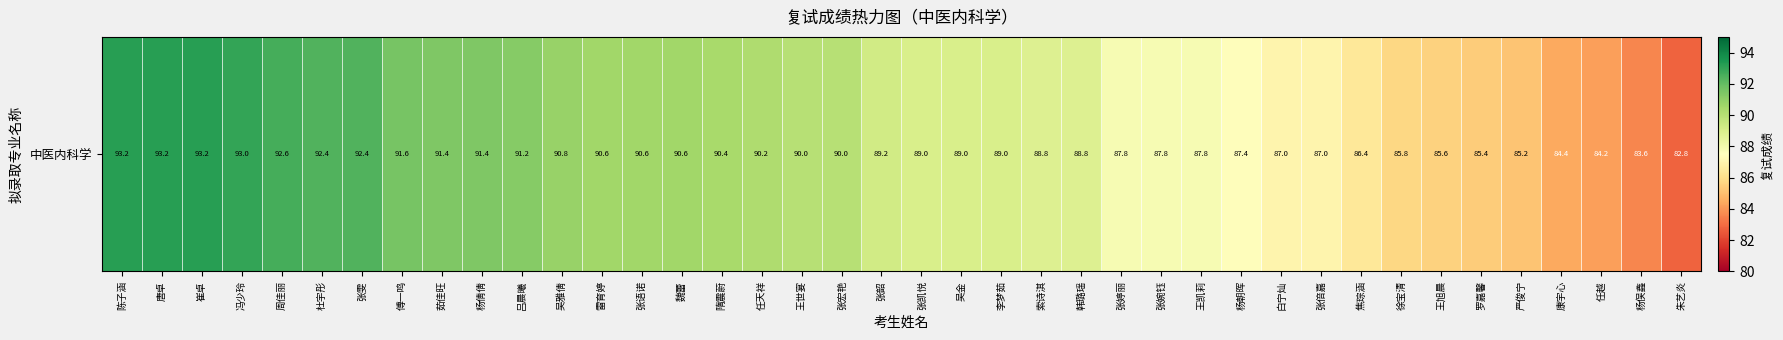

Where is the data nearest to the value 88?

张婷丽